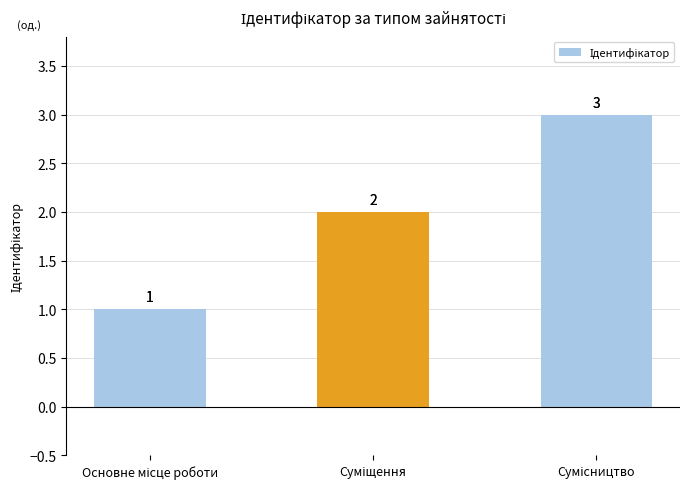

What is the sum of all values?

6